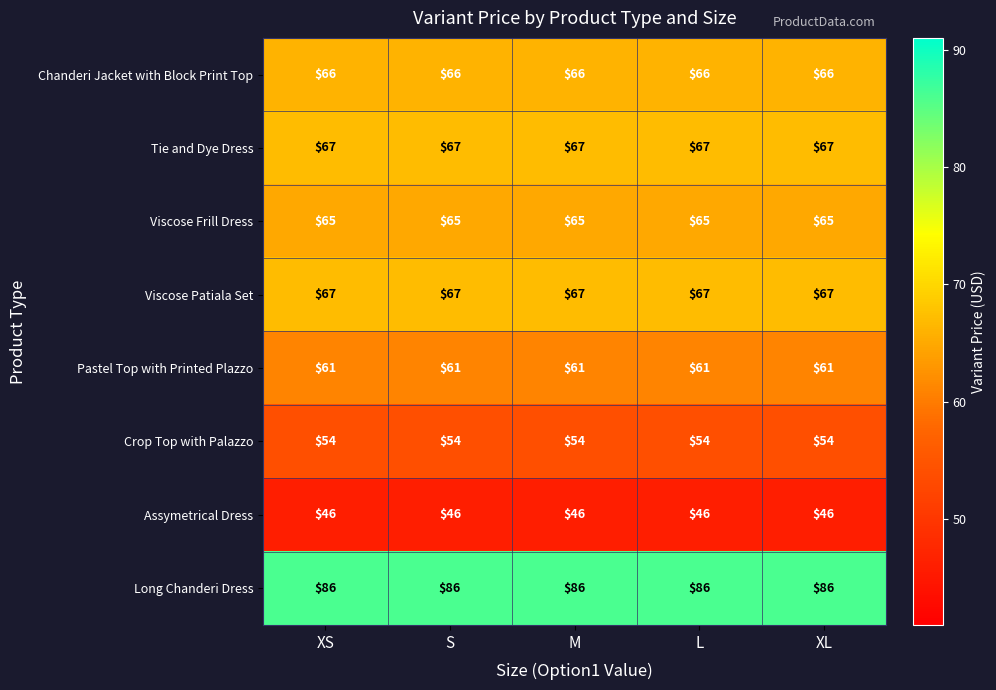

What is the difference between the highest and lowest values at M?

40